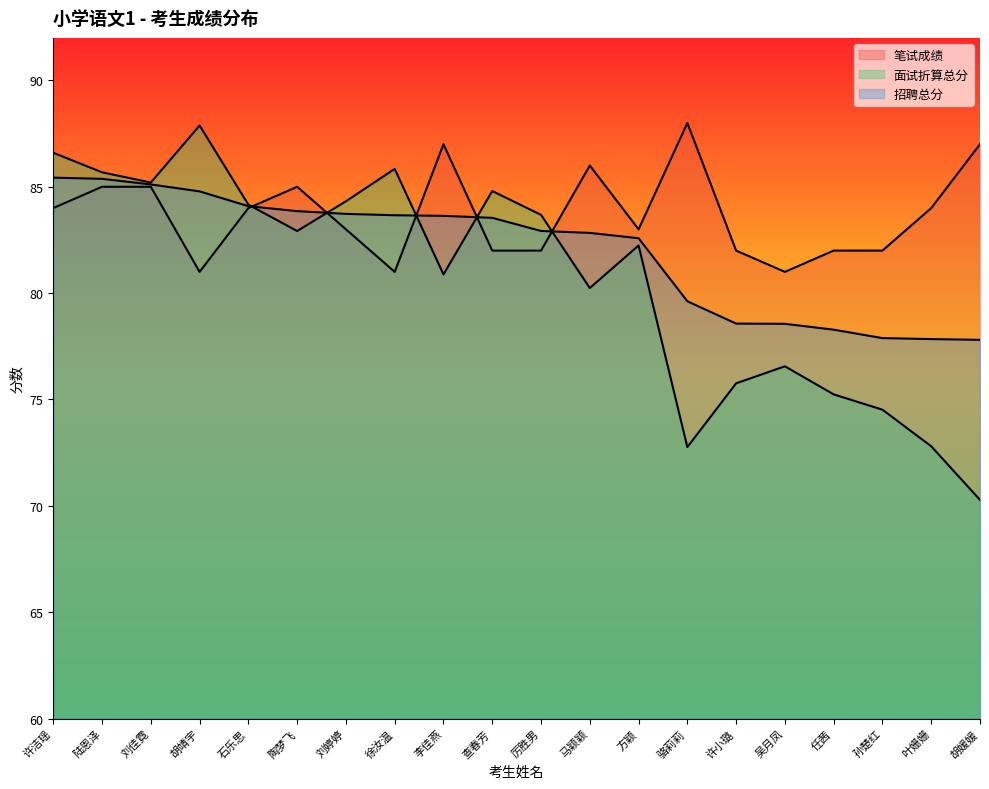

After their last crossing, which series has the higher values: 招聘总分 or 笔试成绩?

笔试成绩